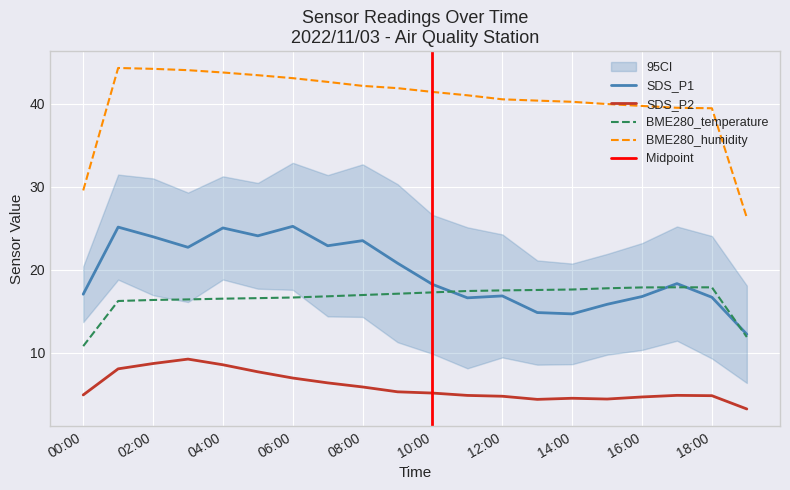

What is the approximate value of BME280_humidity at 9?

41.7